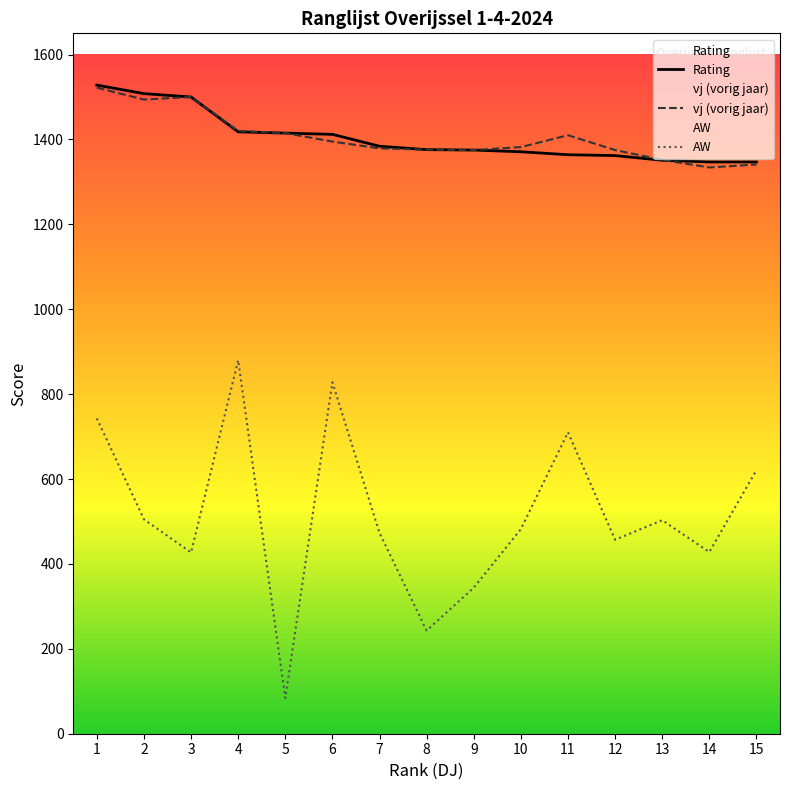

At which label is Rating closest to 1437?

4